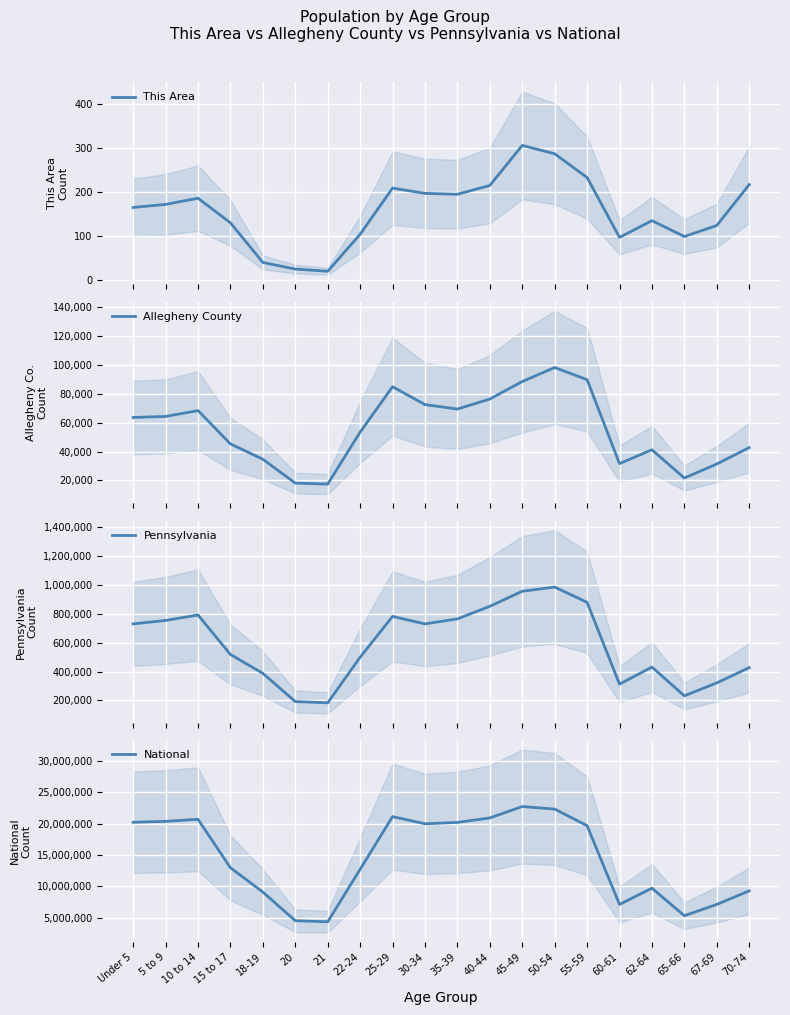

What is the average value of the Allegheny County series?

55699